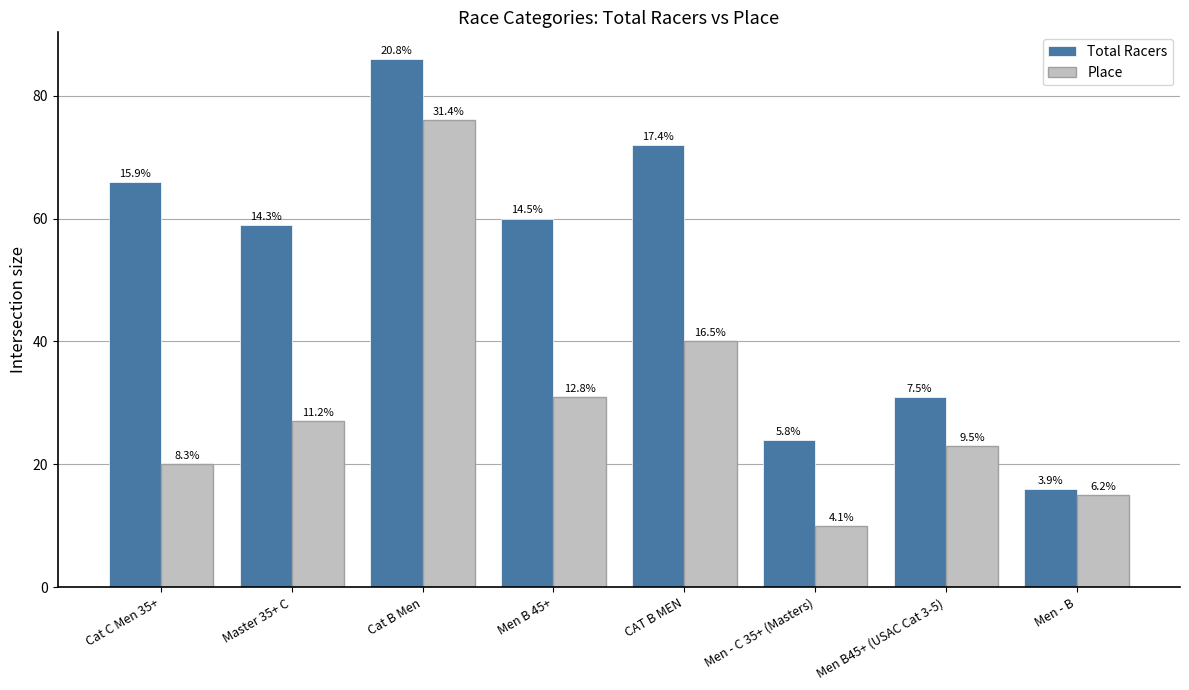

What is the maximum value shown in the chart?

86